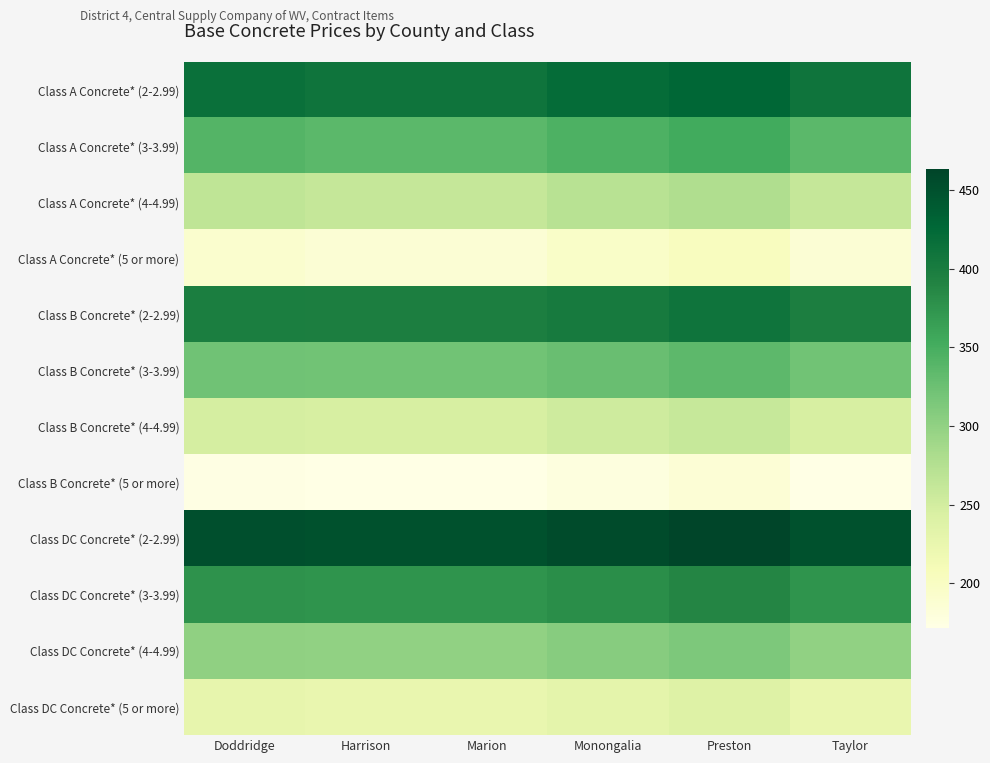

What is the spread (max minus min) of values at Taylor?

278.2